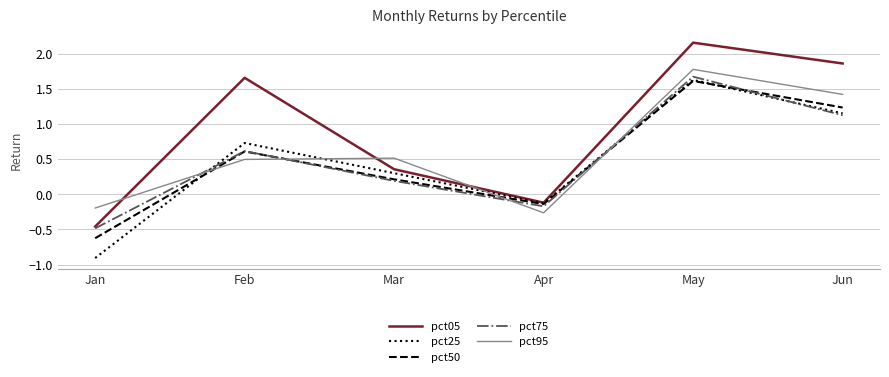

What is the highest value of the pct25 series?

1.6